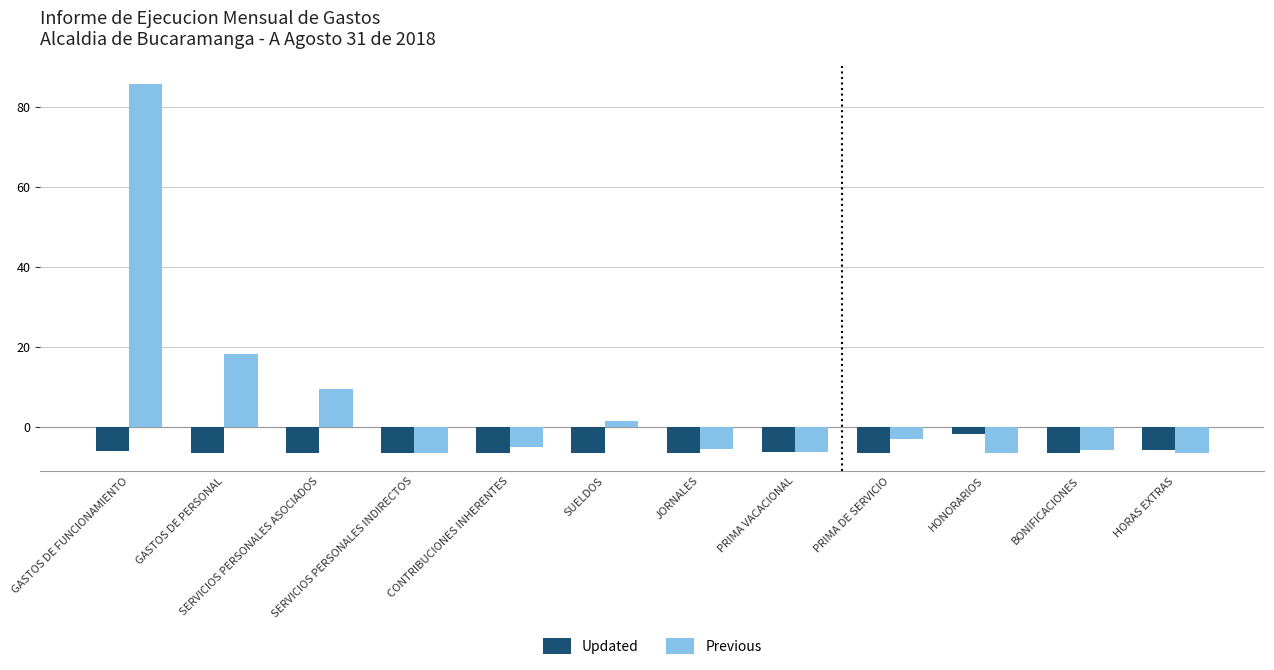

What is the label of the 2nd bar from the right?

BONIFICACIONES